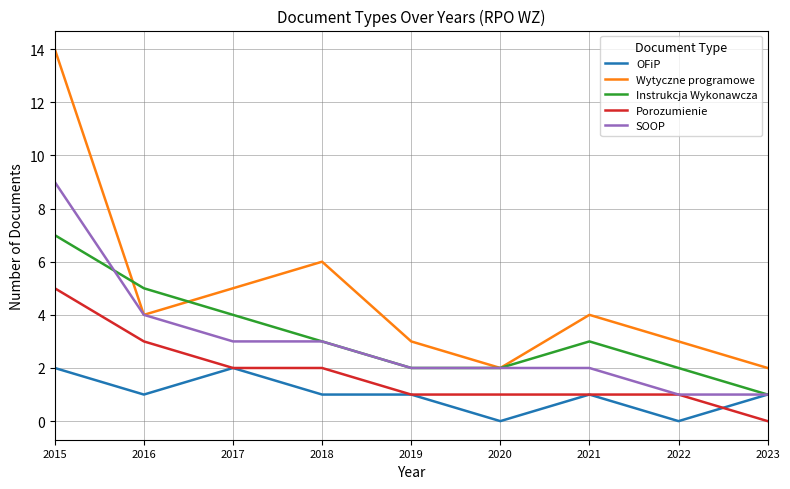

Which series has the largest total across all categories?

Wytyczne programowe